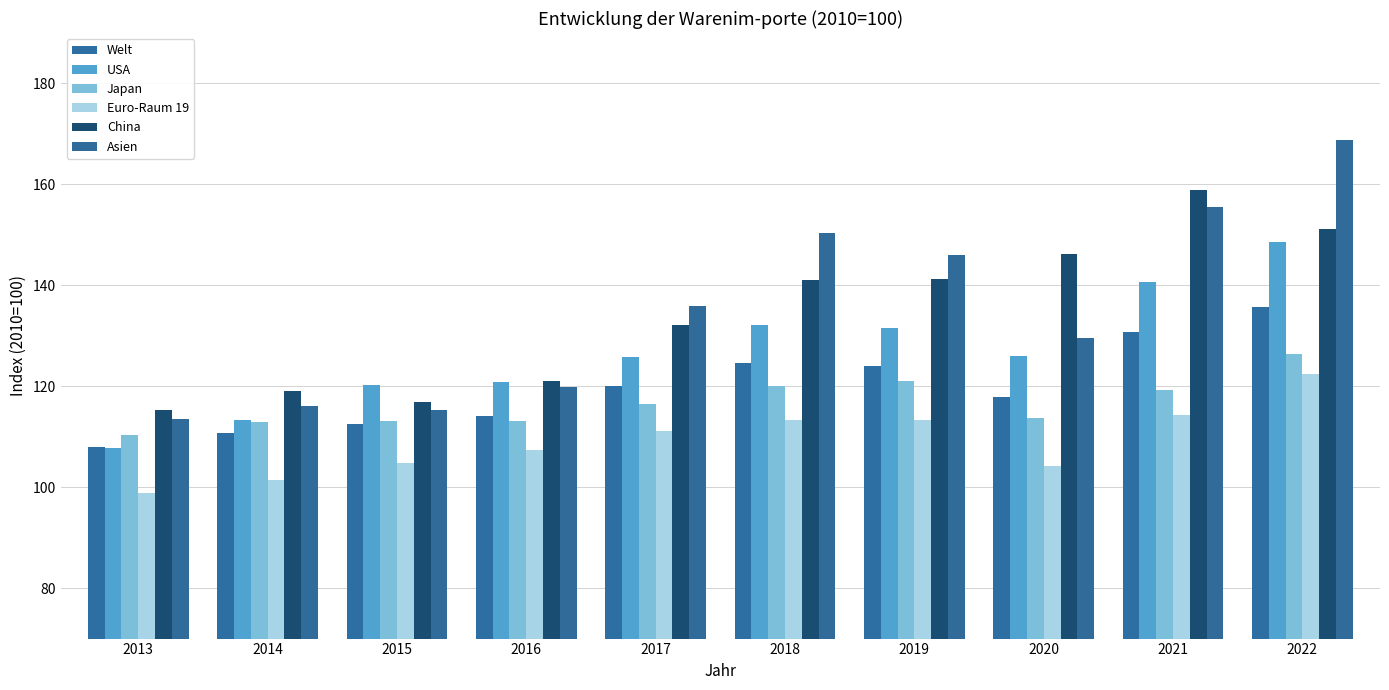

What is the average value of the Welt series?

119.8